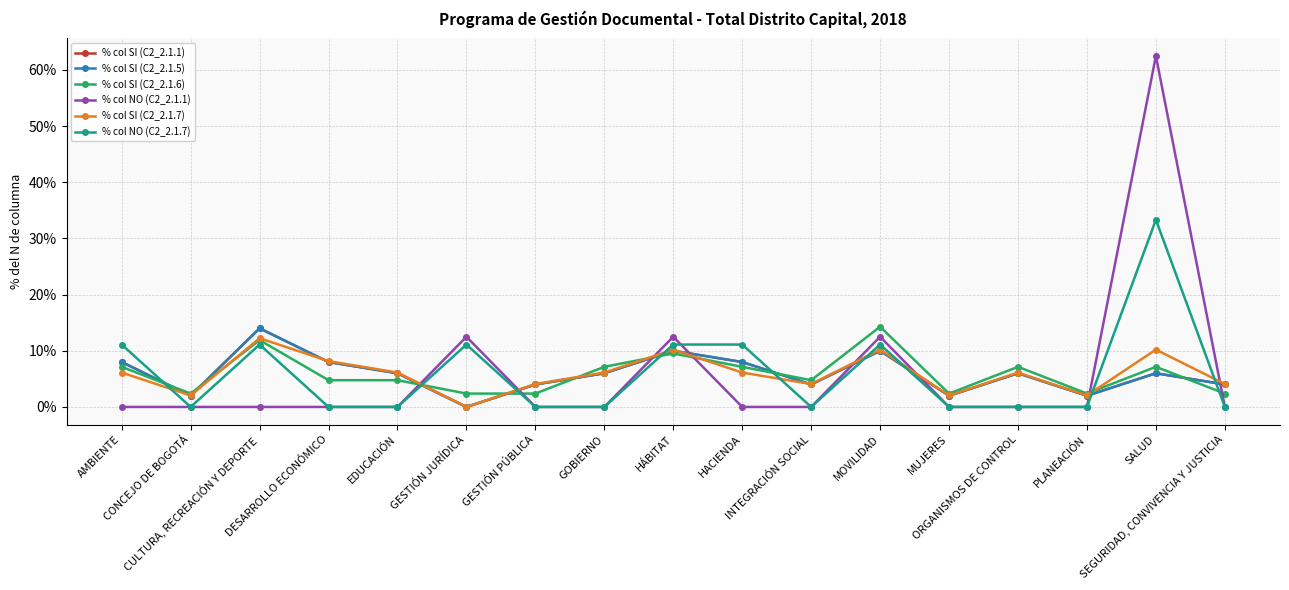

Is this an area chart (filled region under the line)?

No